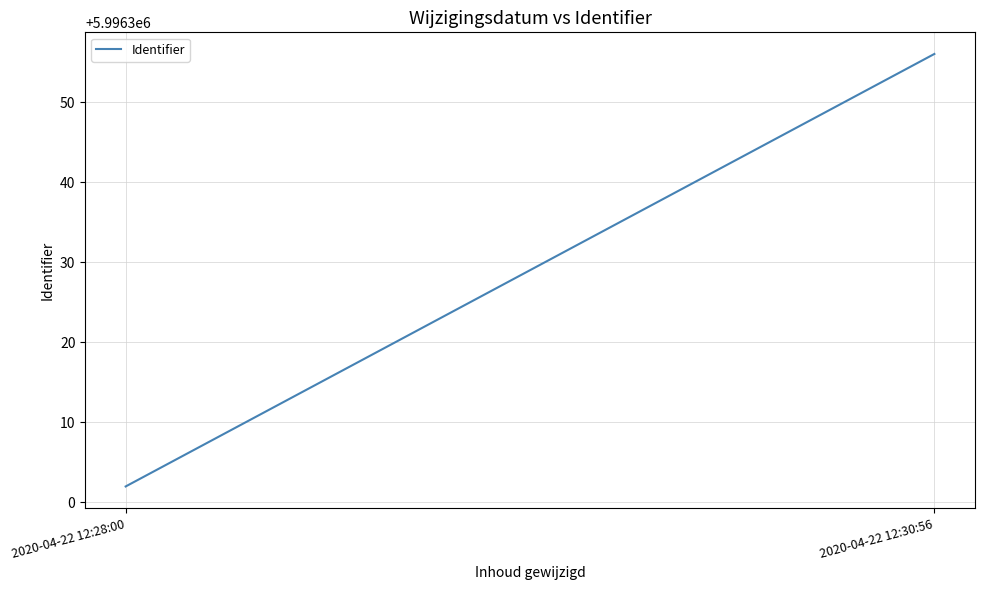

The value at 2020-04-22 12:30:56 is 5996356. True or false?

True